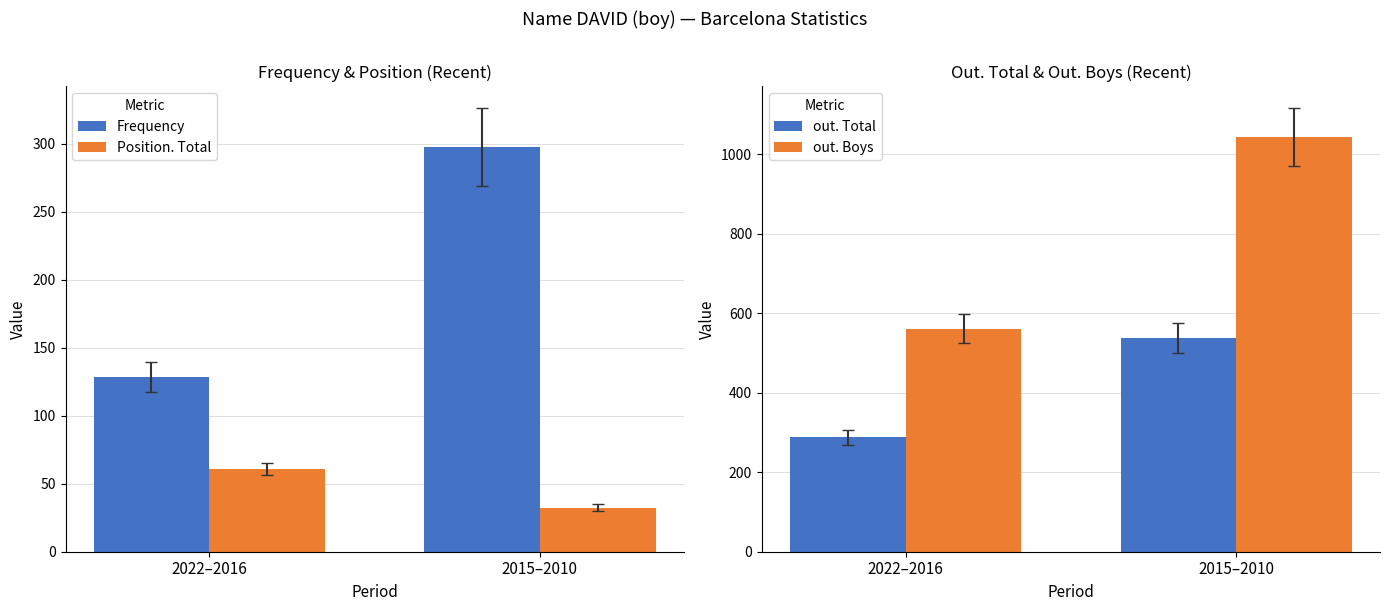

What is the difference between the Frequency values at 2015–2010 and 2022–2016?

168.9